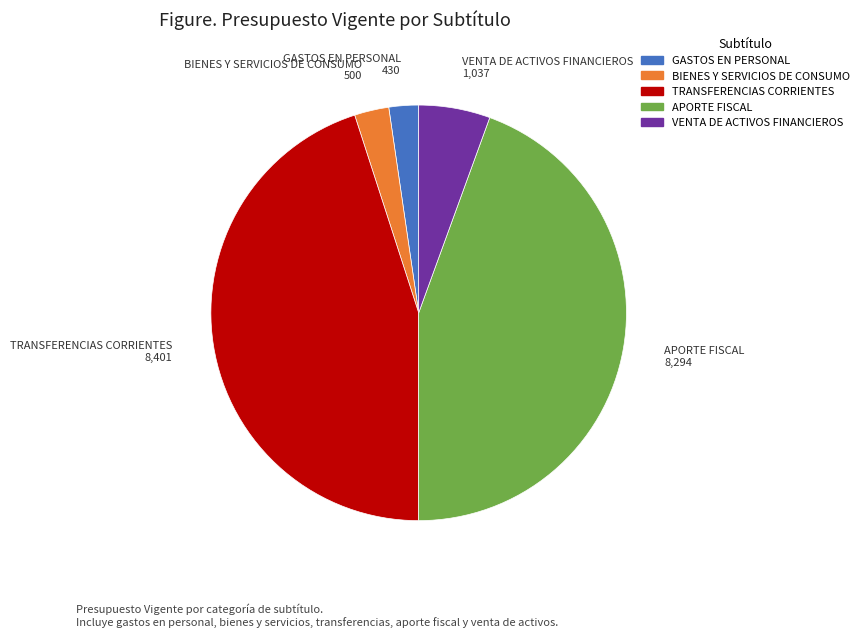

Does APORTE FISCAL represent more than half of the total?

No